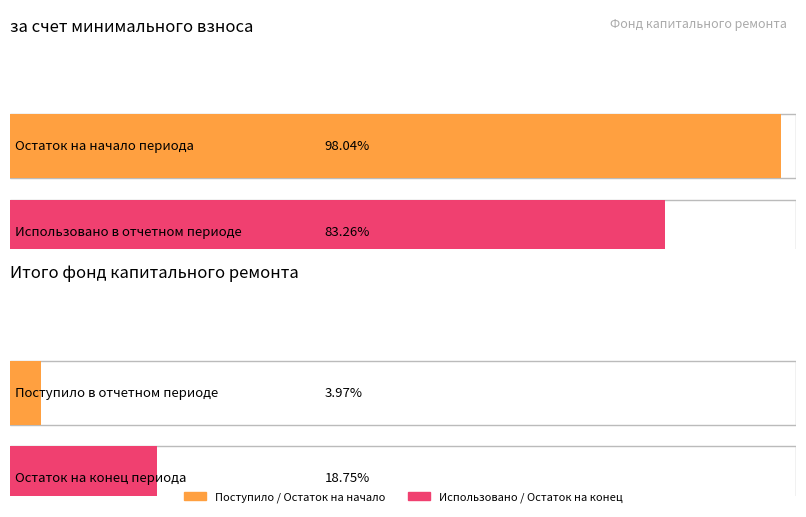

At which label is Остаток на начало closest to 1470?

за счет минимального взноса